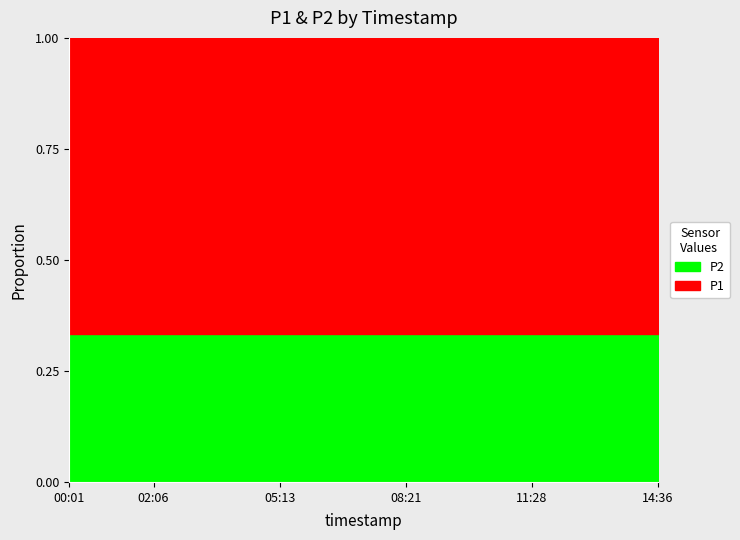

List the series in order of their peak value, lowest first.

P2, P1